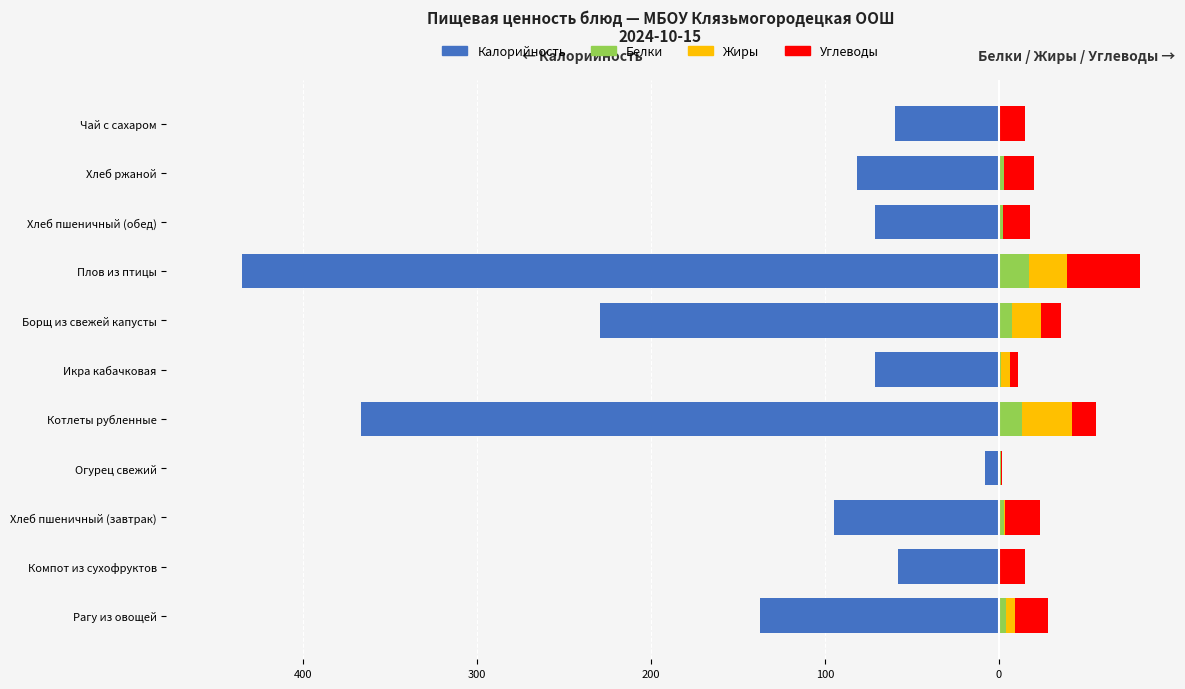

Between Компот из сухофруктов and Плов из птицы, which series saw the biggest shift?

Калорийность